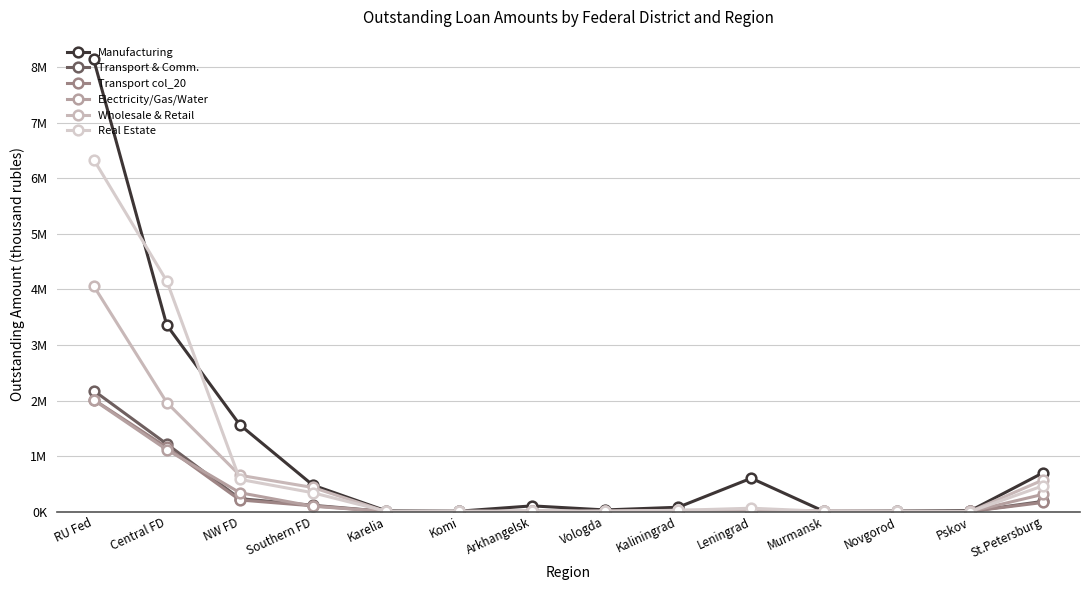

Is it true that Wholesale & Retail equals 394242 at Central FD?

False